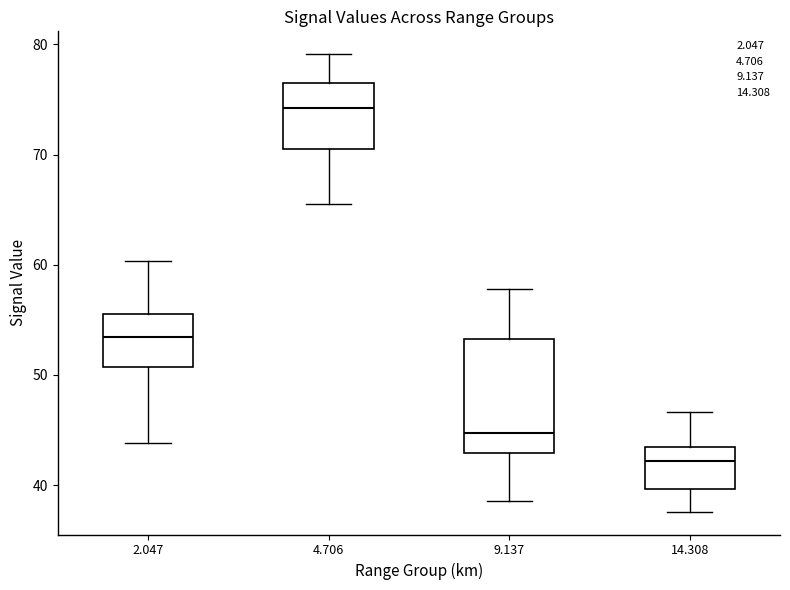

Reading left to right, read every box against the y-axis: the position of its median line, the range the box covers, and the ends of its whiskers. The values are not printed on the chart, so give them approximately, as read against the axis.

2.047: median 53, box 51 to 56, whiskers 44 to 60
4.706: median 74, box 71 to 76, whiskers 66 to 79
9.137: median 45, box 43 to 53, whiskers 39 to 58
14.308: median 42, box 40 to 44, whiskers 38 to 47